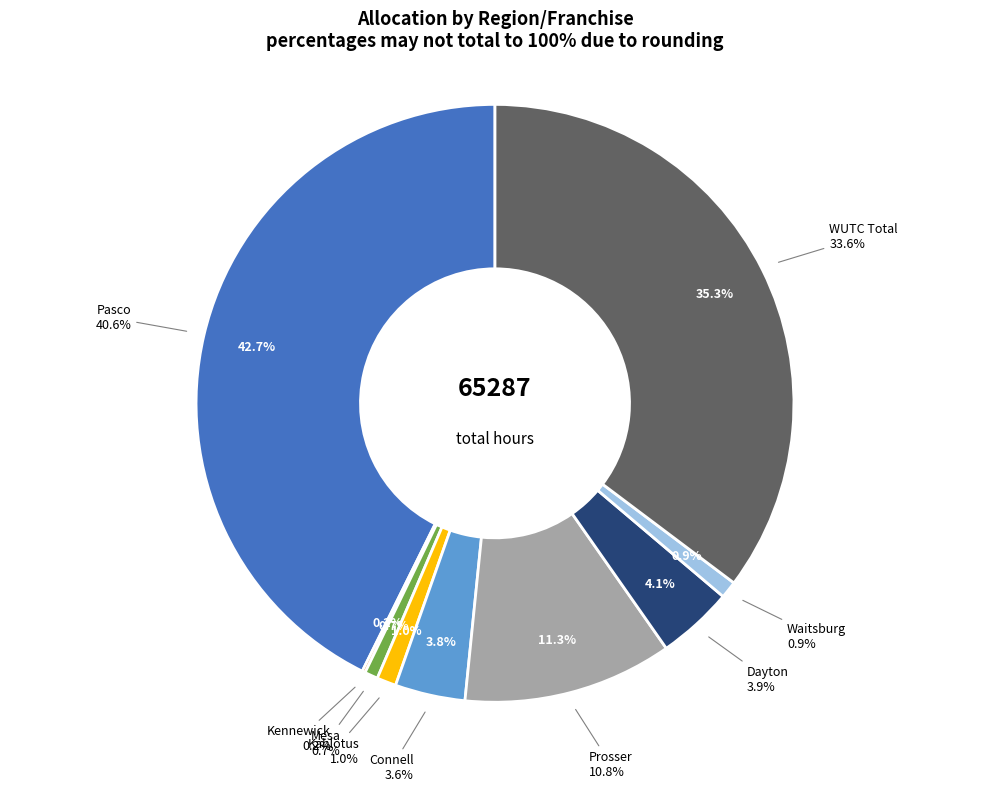

Combined, what portion of the pie is Pasco and Waitsburg?

43.6%